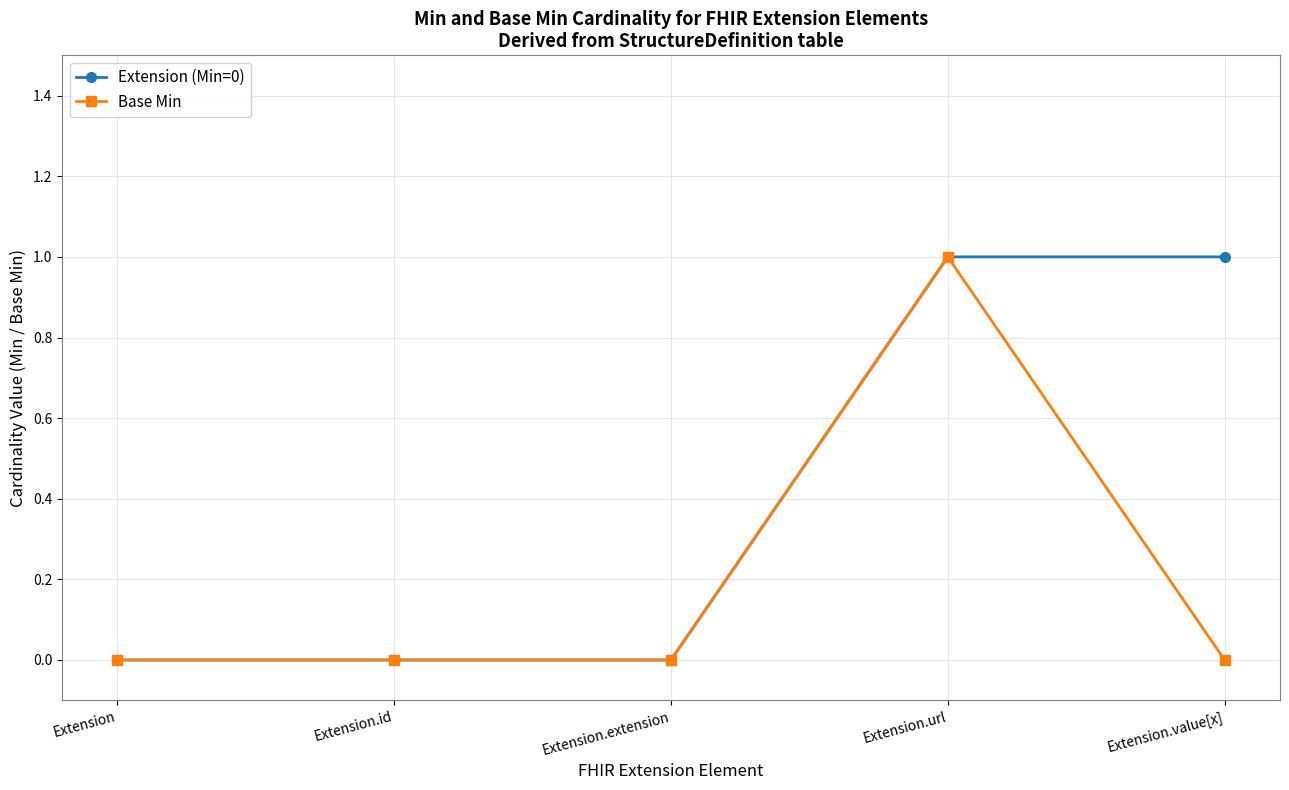

List the series in order of their overall mean, highest first.

Extension (Min=0), Base Min